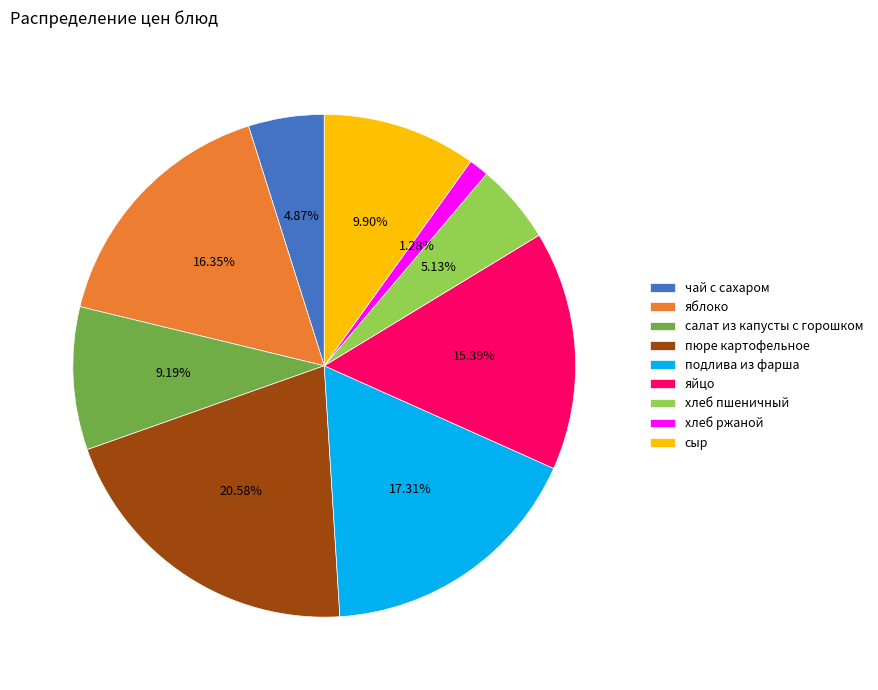

True or false: хлеб ржаной accounts for 11% of the total.

False